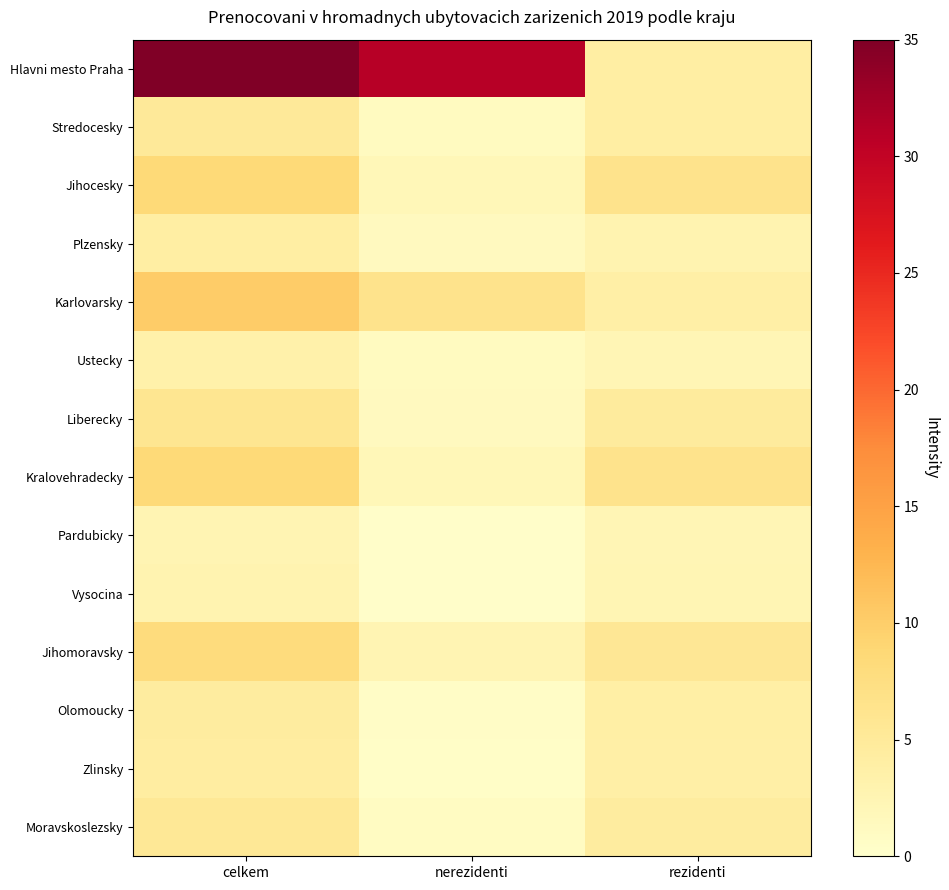

At which category is the sum across all series the highest?

celkem